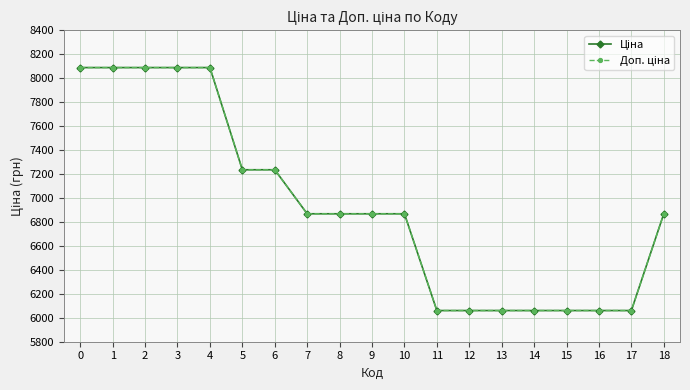

Does the chart have visible grid lines?

Yes